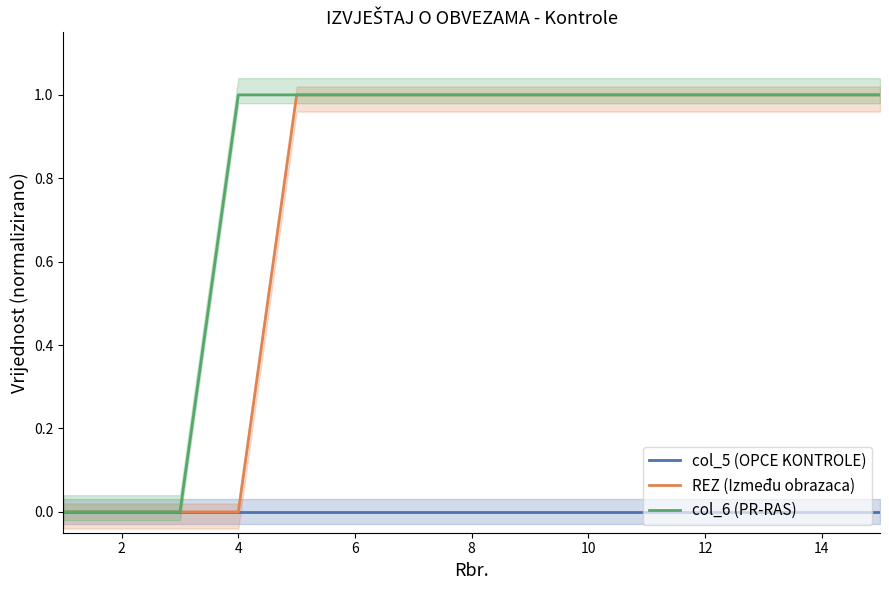

Does the chart display data point markers on the line(s)?

No